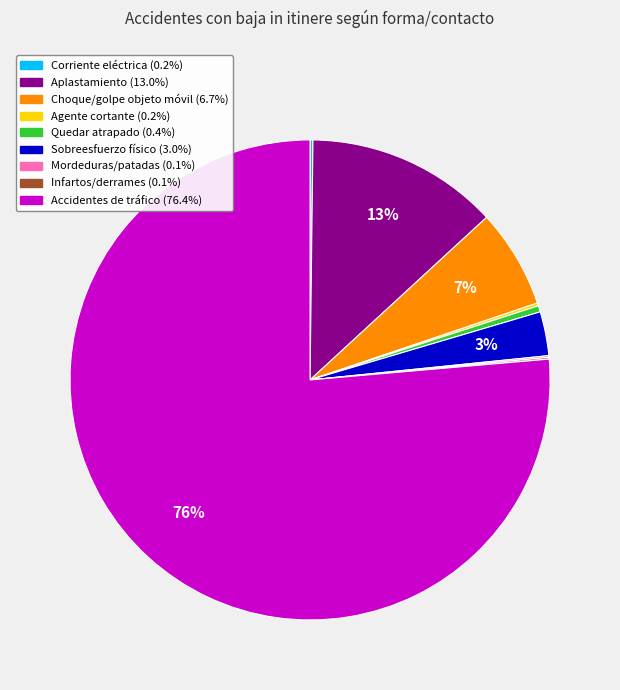

Is there any slice that represents more than half of the pie?

Yes